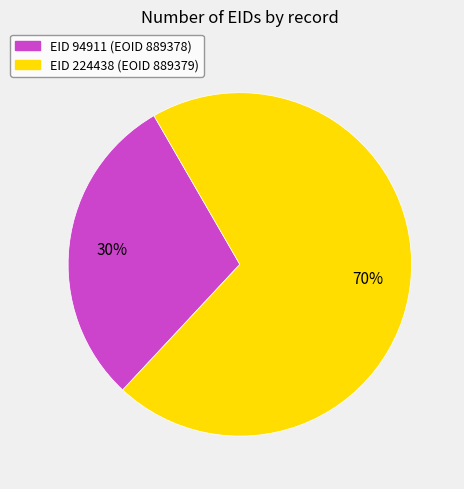

How many segments does this pie chart have?

2